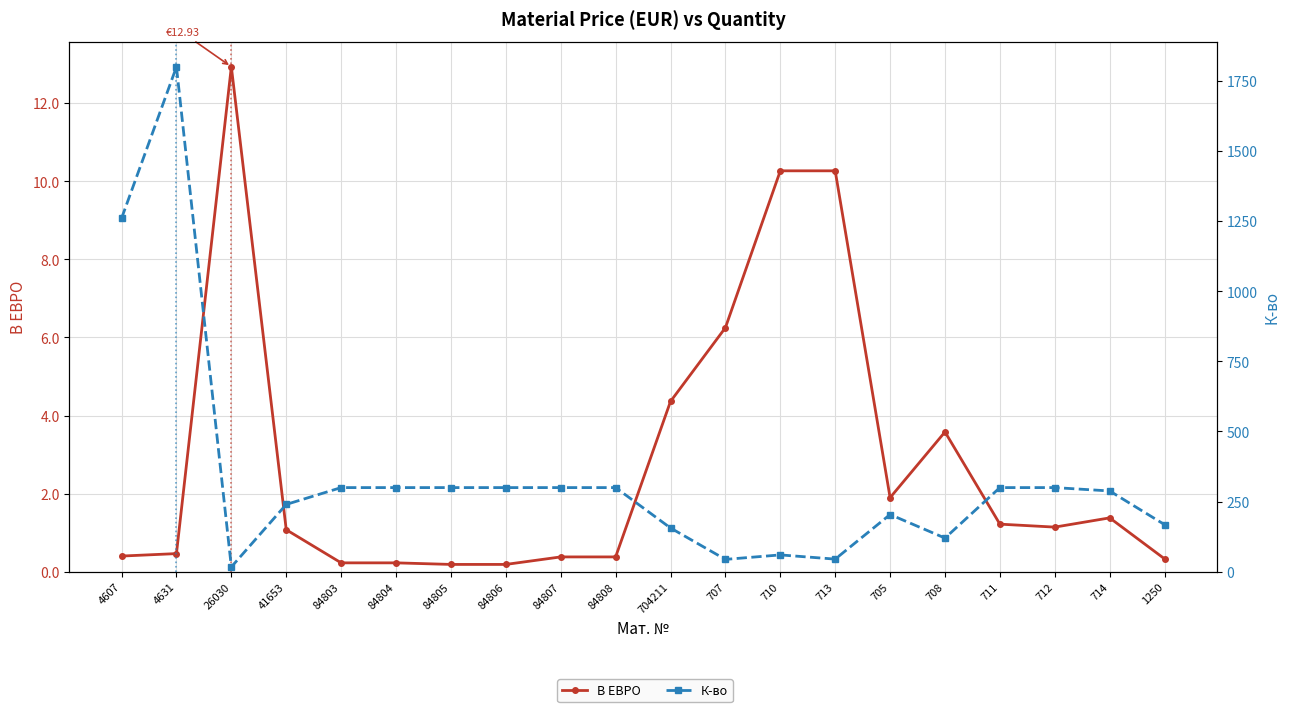

Reading left to right, what are all the values shown in this chart?

В ЕВРО: 0.4	0.5	12.9	1.1	0.2	0.2	0.2	0.2	0.4	0.4	4.4	6.2	10.3	10.3	1.9	3.6	1.2	1.1	1.4	0.3
К-во: 1260.0	1800.0	17.1	240.0	300.0	300.0	300.0	300.0	300.0	300.0	156.0	44.0	60.0	45.0	204.0	120.0	300.0	300.0	288.0	168.0